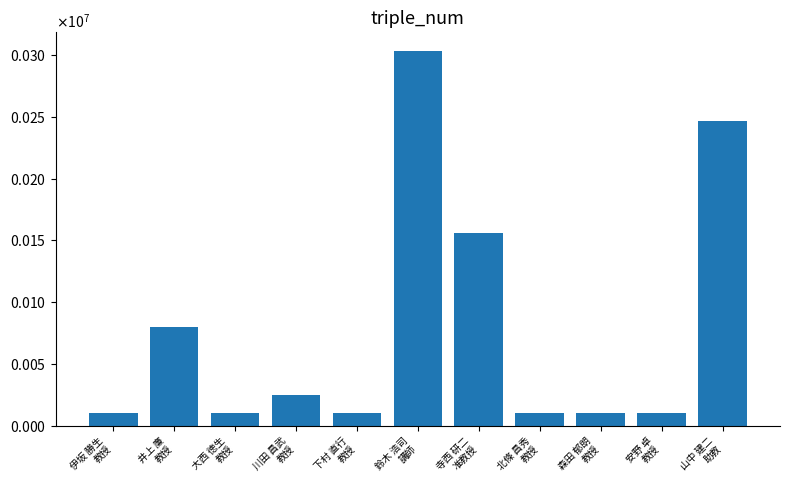

Are the bars horizontal?

No